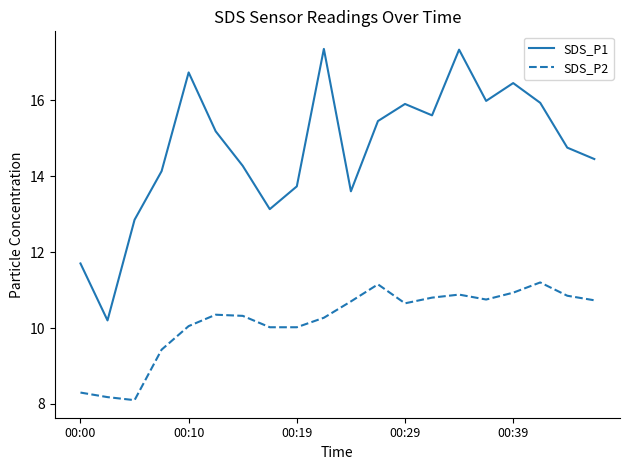

True or false: SDS_P1 and SDS_P2 cross at least once.

False